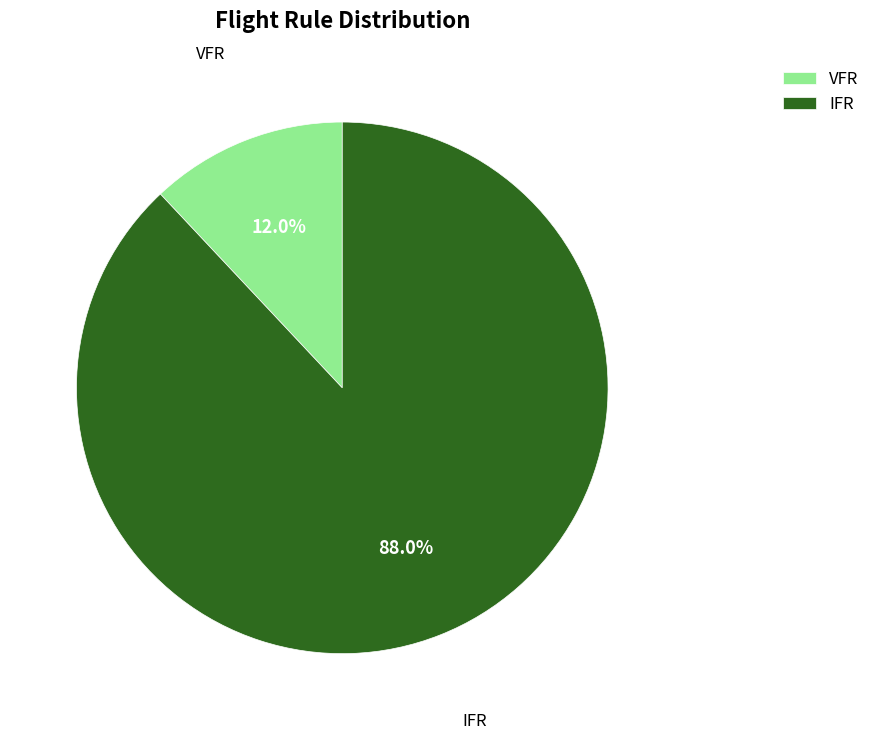

How many segments does this pie chart have?

2